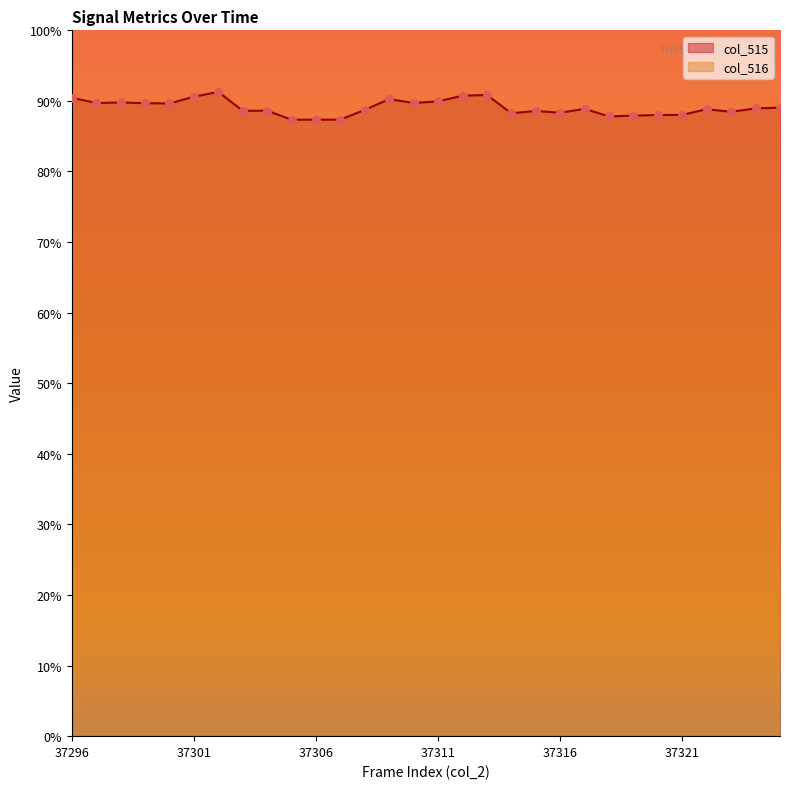

Which series has the largest total across all categories?

col_516